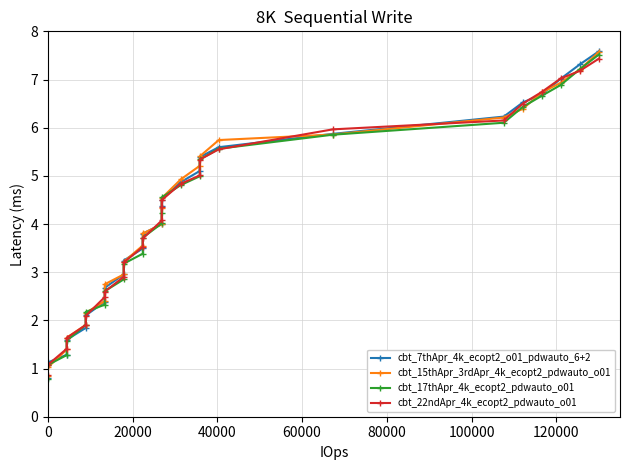

What are all the series names shown in the legend?

cbt_7thApr_4k_ecopt2_o01_pdwauto_6+2, cbt_15thApr_3rdApr_4k_ecopt2_pdwauto_o01, cbt_17thApr_4k_ecopt2_pdwauto_o01, cbt_22ndApr_4k_ecopt2_pdwauto_o01